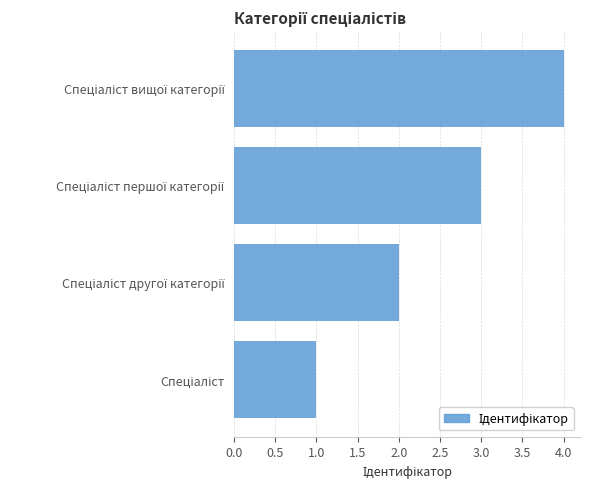

What is the sum of all values?

10